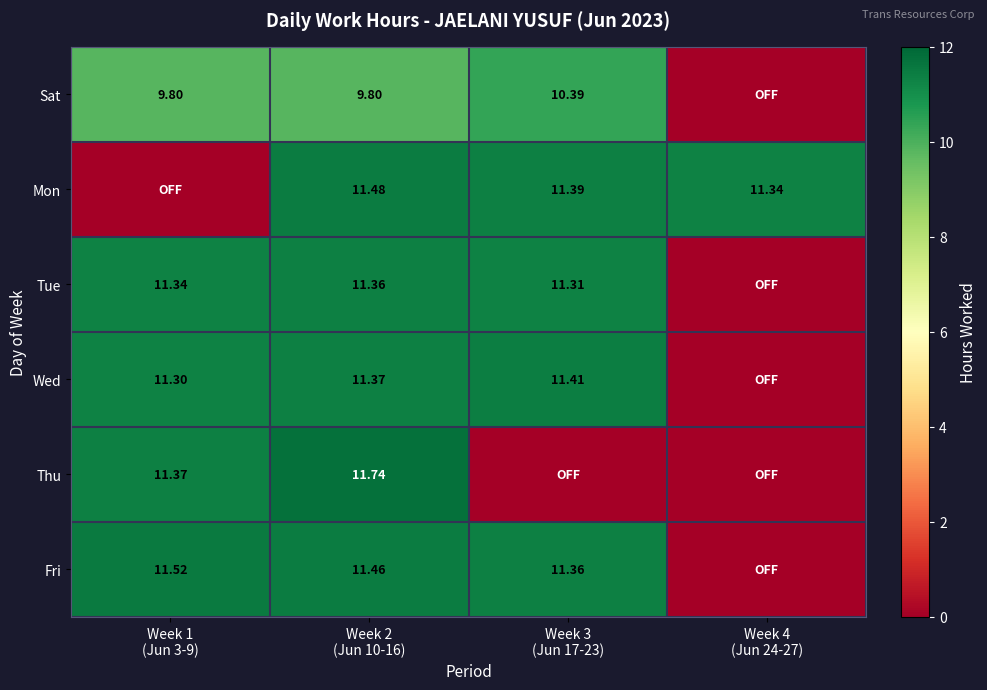

Which series has the widest spread of values?

Thu